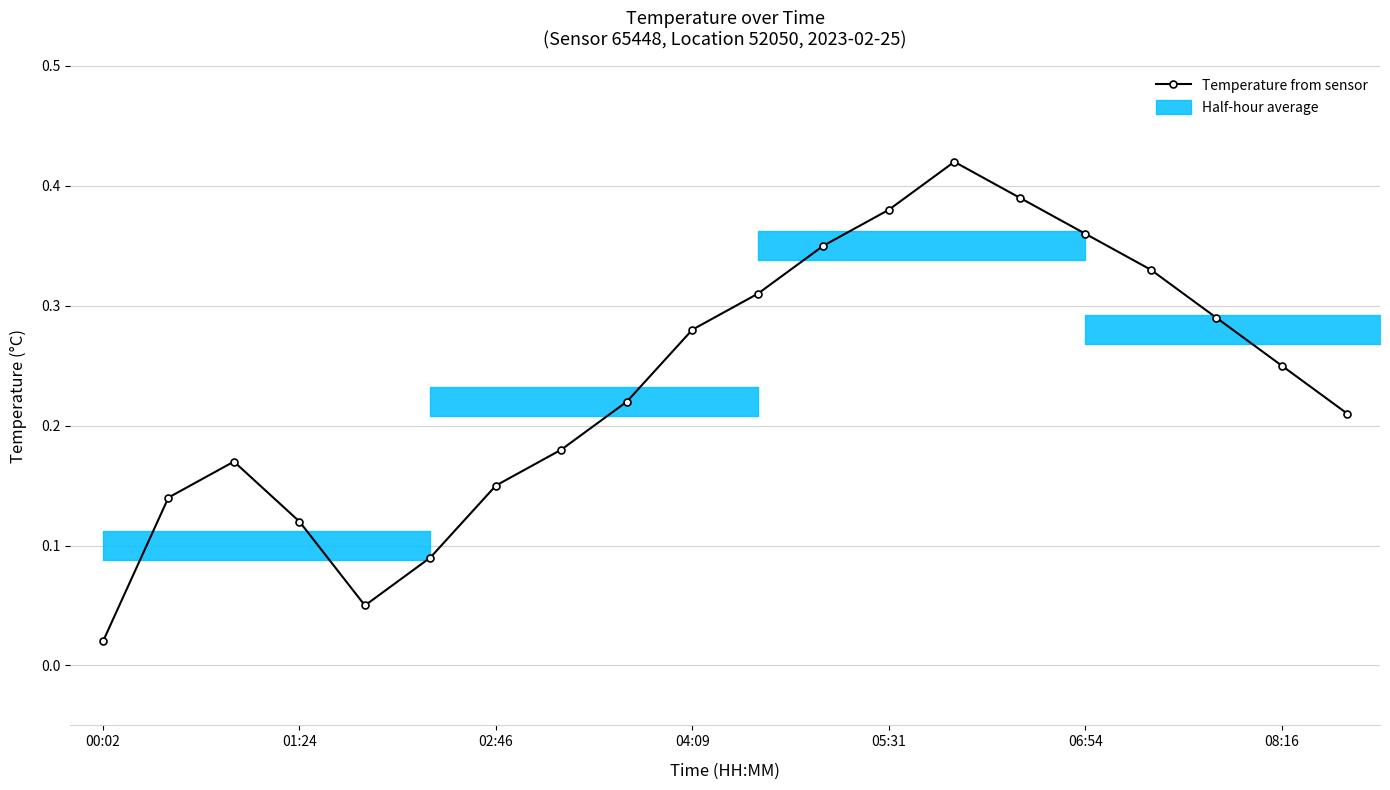

How many data points does each series have?

20